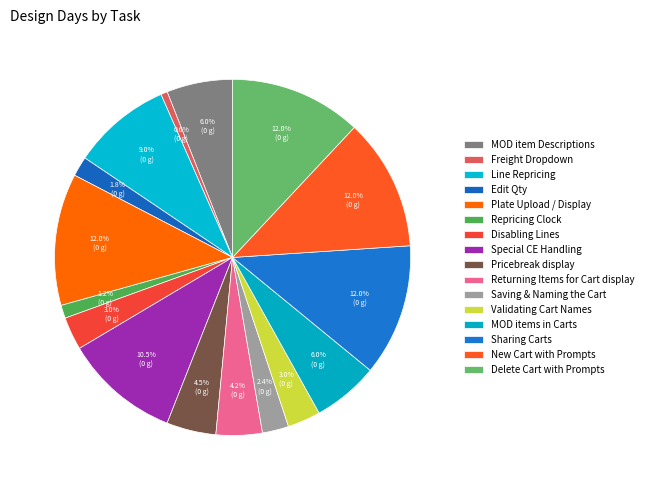

What is the largest slice in the pie chart?

Plate Upload / Display